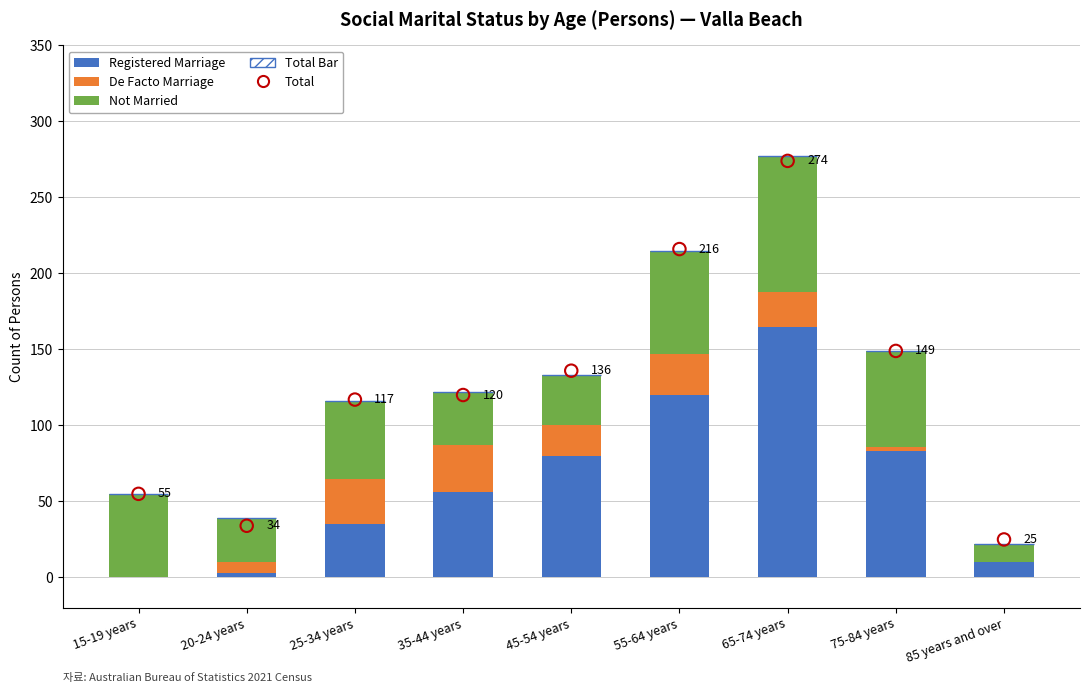

Which series reaches the minimum Y coordinate?

Registered Marriage